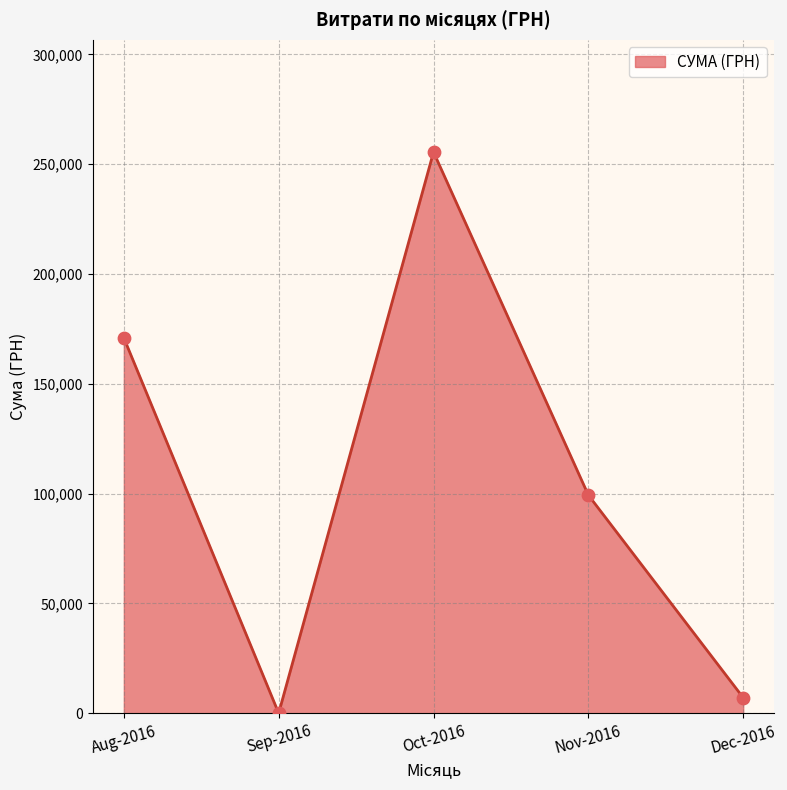

Which has a higher value, Aug-2016 or Sep-2016?

Aug-2016